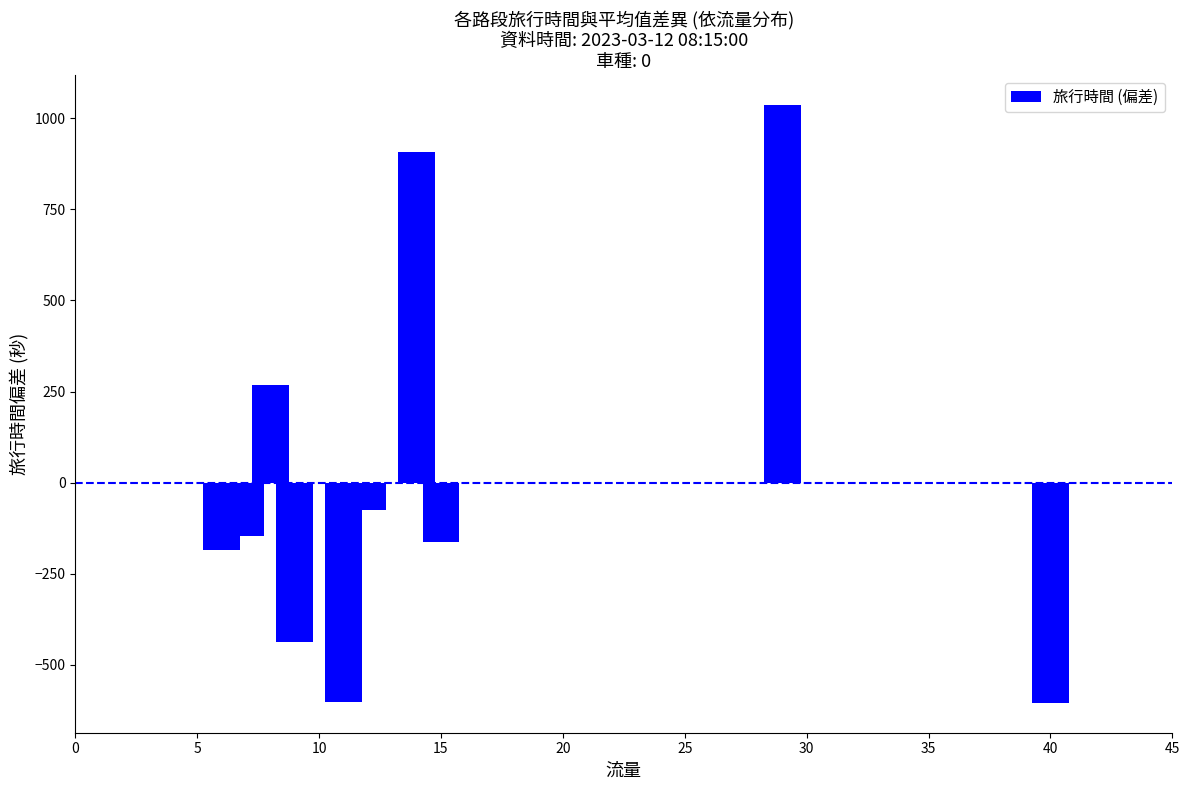

How many values are above zero?

3